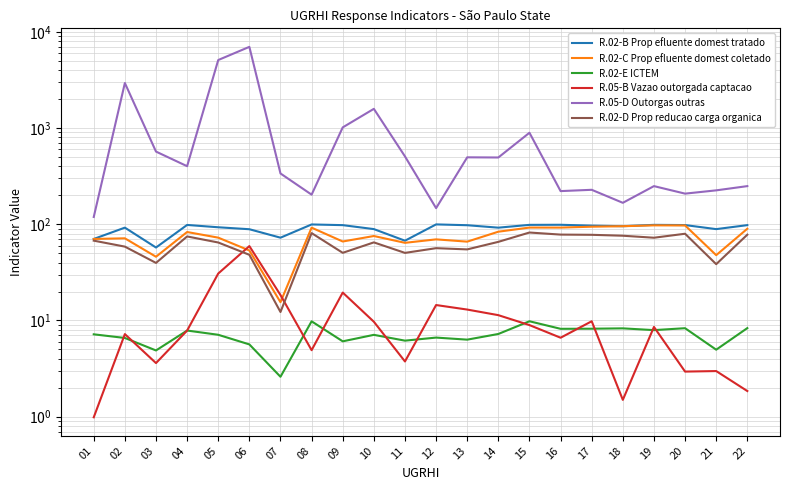

What is the smallest value displayed?

1.0